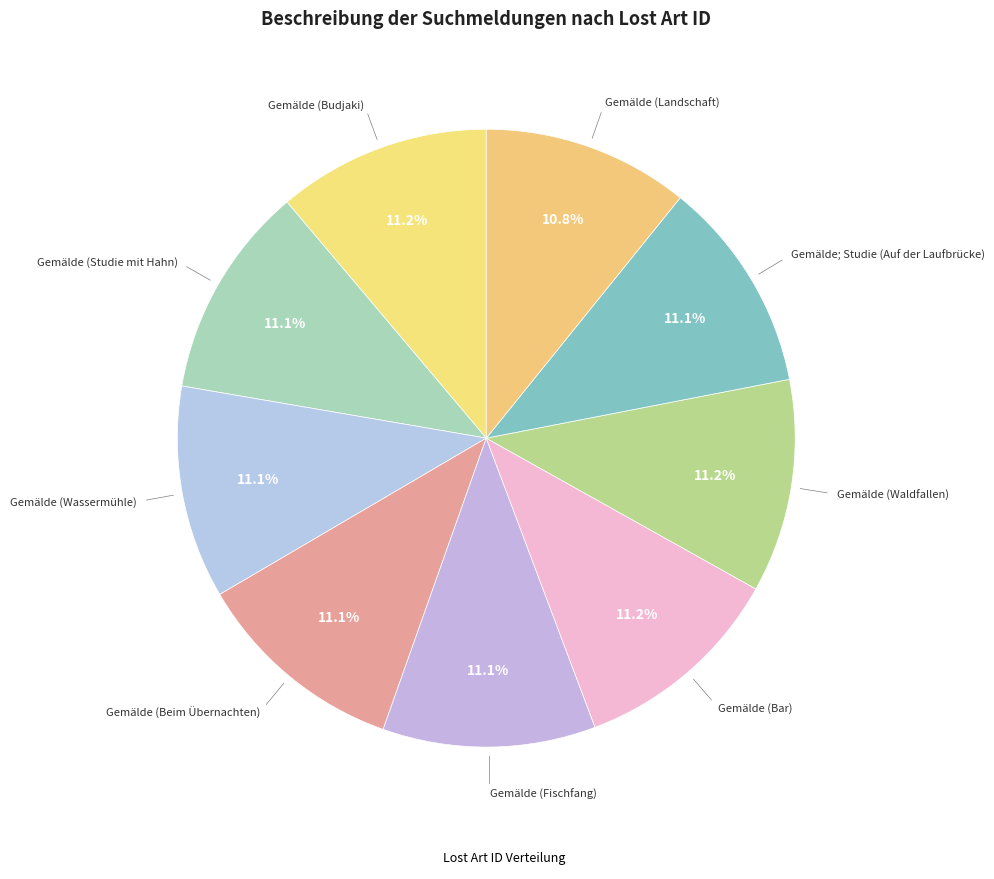

How many segments does this pie chart have?

9